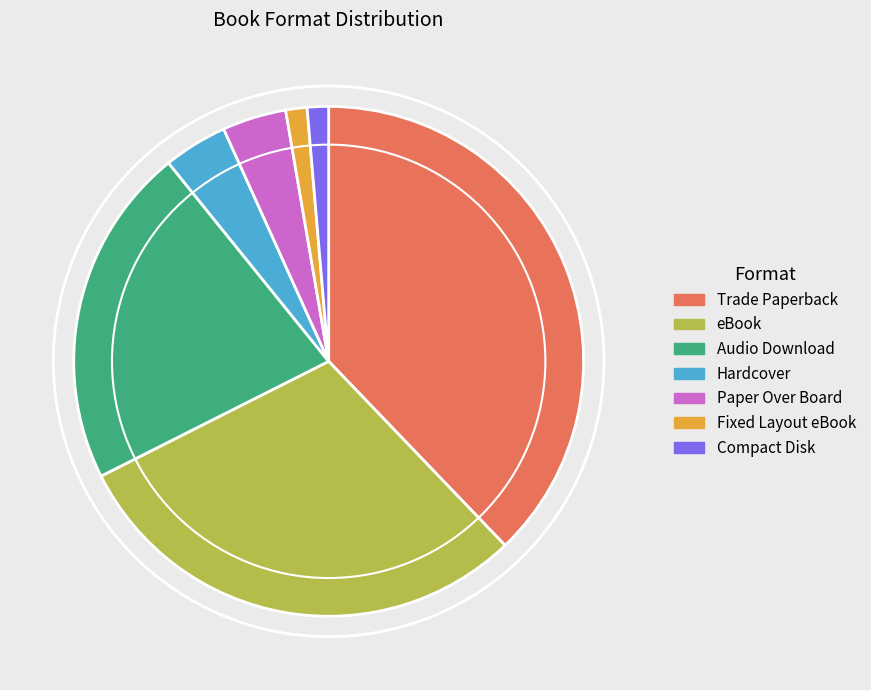

What is the ratio of the value at Paper Over Board to the value at Fixed Layout eBook?

3.0